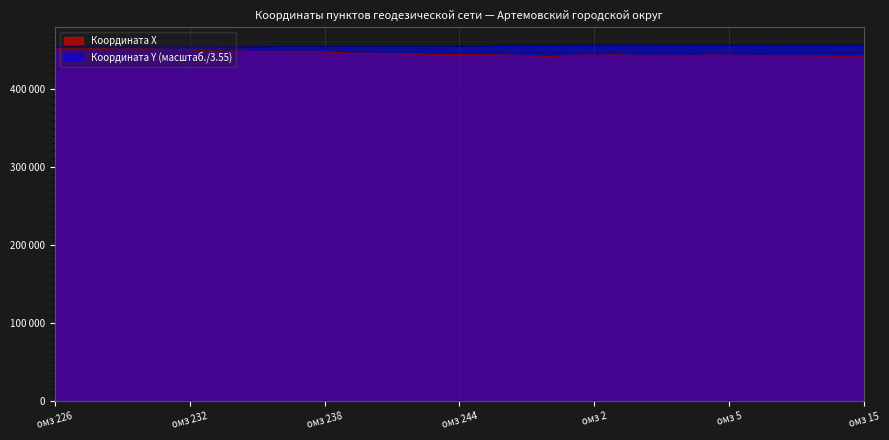

Count the number of data series in this chart.

2